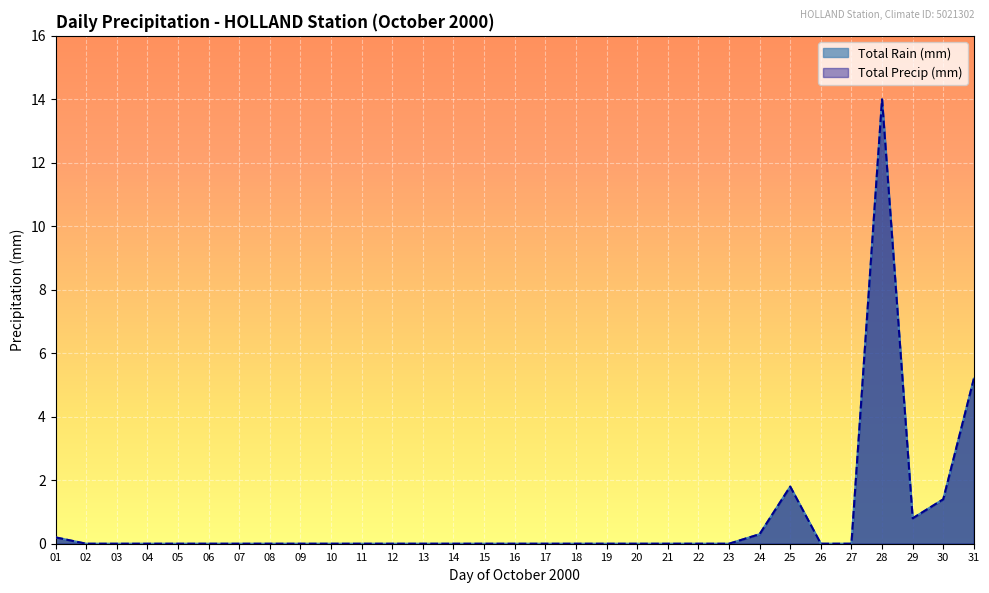

What is the difference between the Total Rain (mm) values at 05 and 30?

1.4